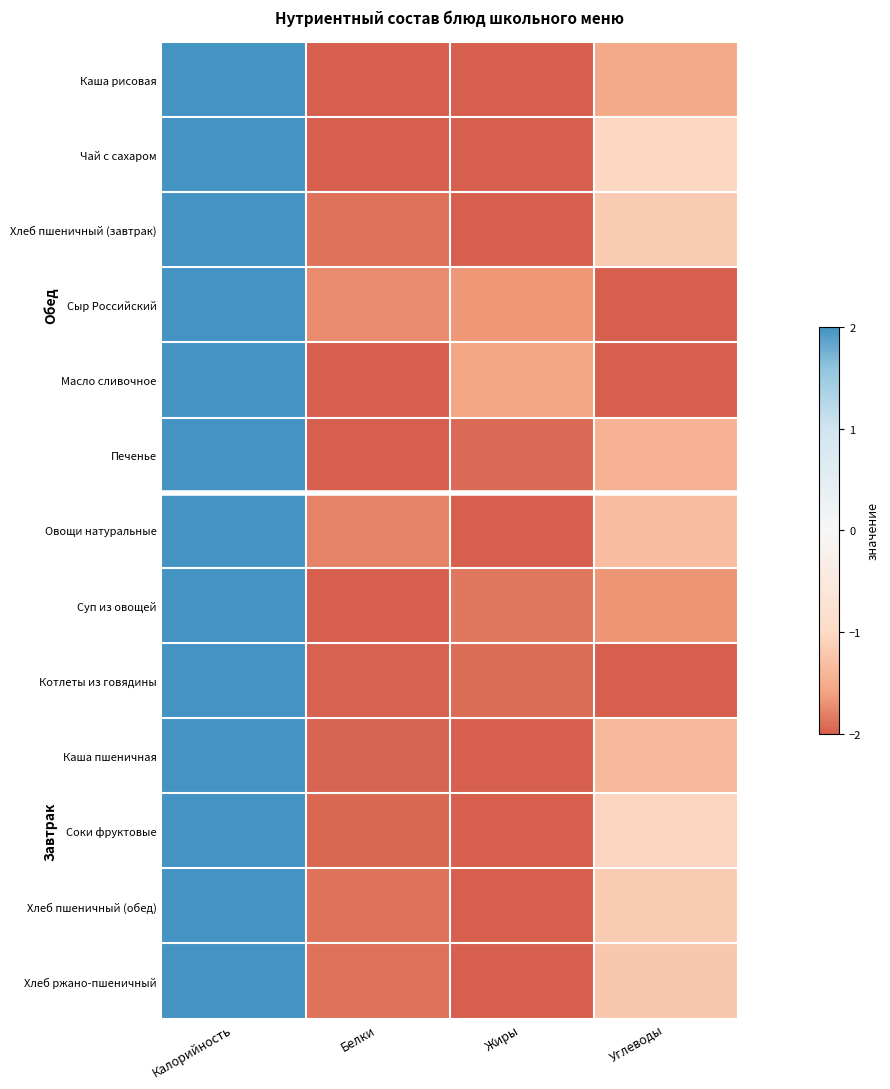

Which series has the largest range (max minus min)?

Каша рисовая